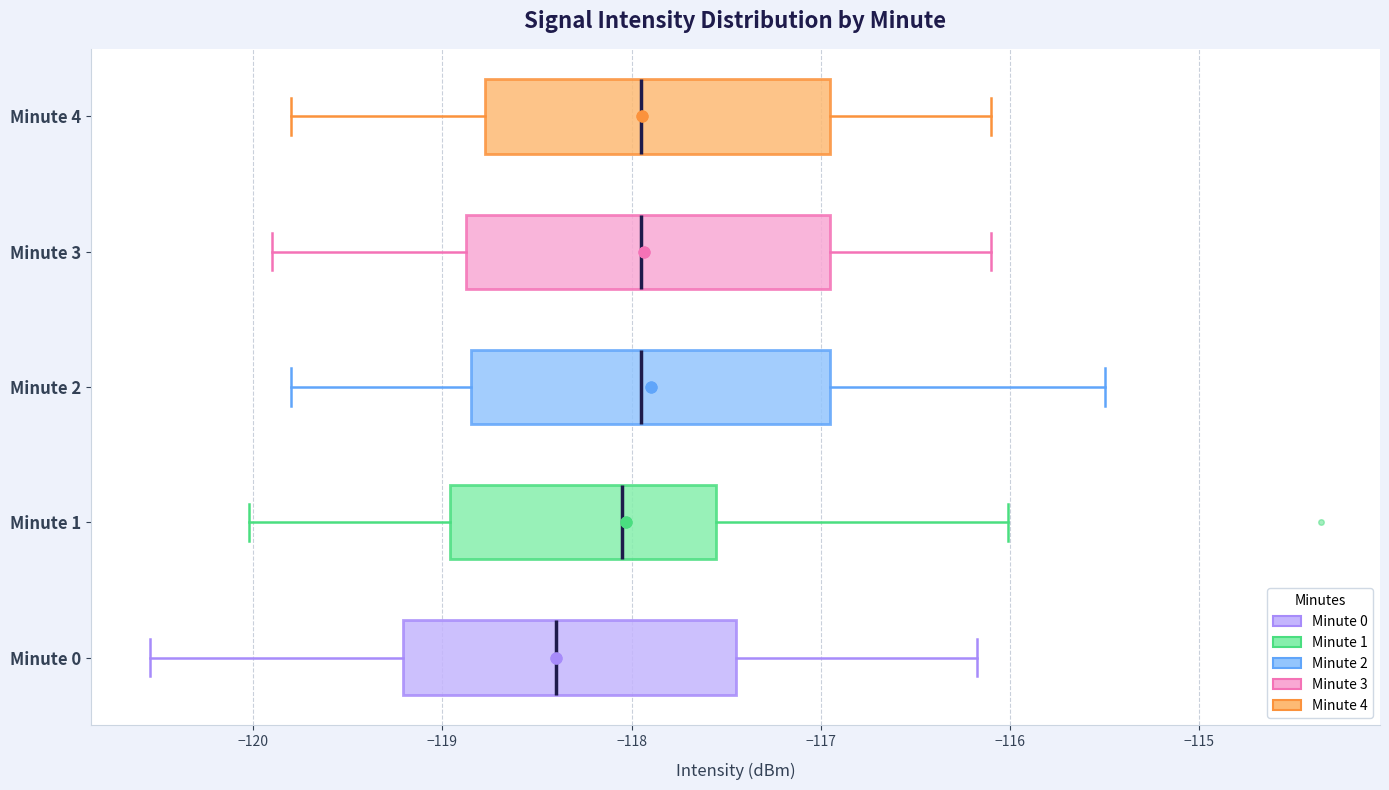

Reading bottom to top, read every box against the x-axis: the position of its median line, the range the box covers, and the ends of its whiskers. The values are not printed on the chart, so give them approximately, as read against the axis.

Minute 0: median -118.4, box -119.2 to -117.4, whiskers -120.5 to -116.2
Minute 1: median -118.1, box -119.0 to -117.6, whiskers -120.0 to -116.0
Minute 2: median -117.9, box -118.8 to -116.9, whiskers -119.8 to -115.5
Minute 3: median -117.9, box -118.9 to -116.9, whiskers -119.9 to -116.1
Minute 4: median -117.9, box -118.8 to -116.9, whiskers -119.8 to -116.1